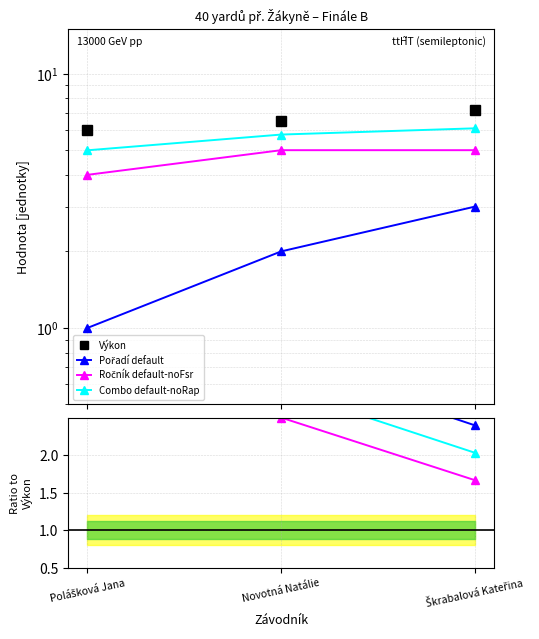

At which label is Pořadí closest to 2?

Novotná Natálie